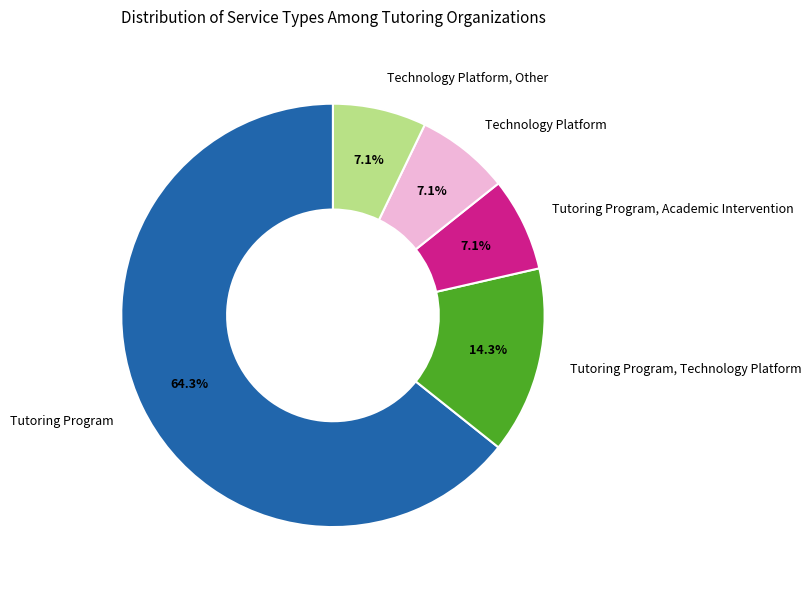

To the nearest percent, what portion does Tutoring Program represent?

64%